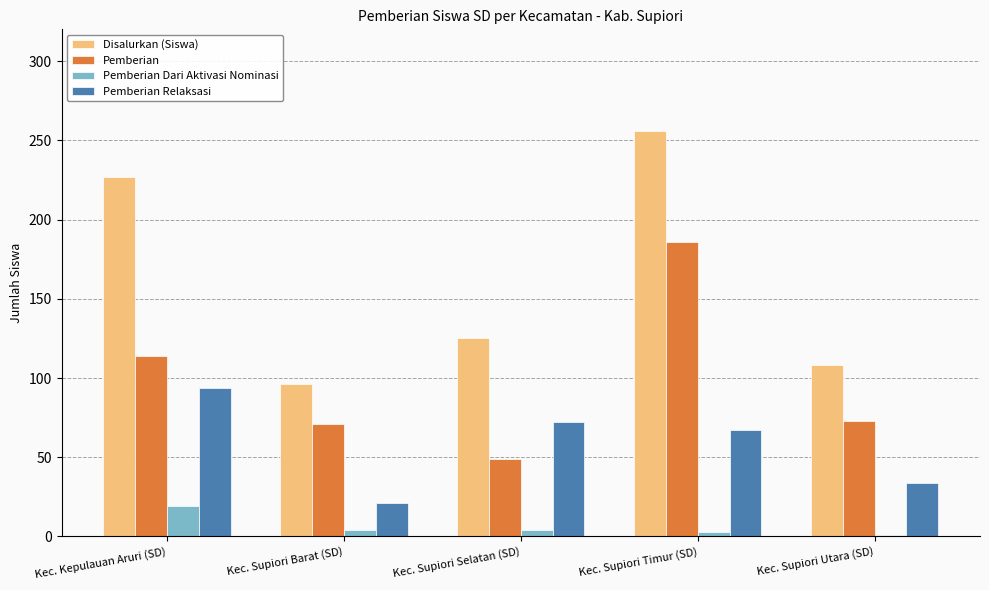

Which series has the largest range (max minus min)?

Disalurkan (Siswa)